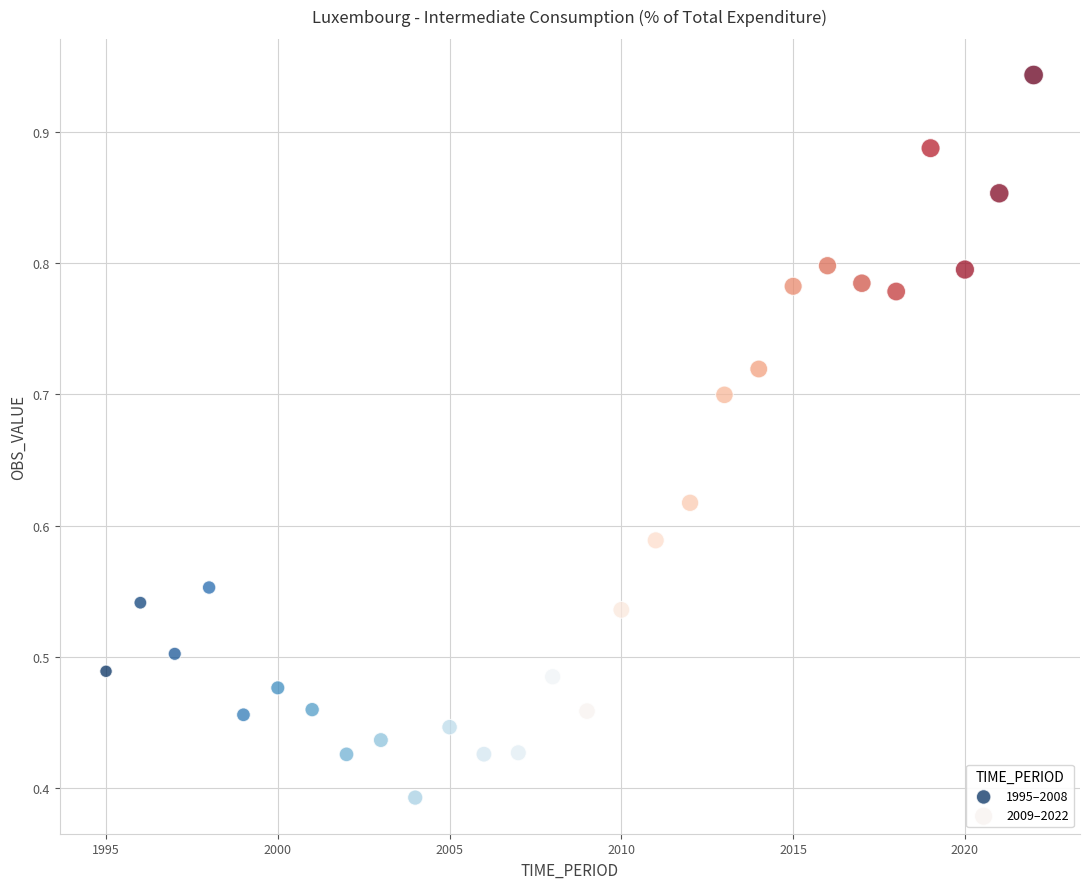

Which series has the widest spread of Y values?

2009–2022